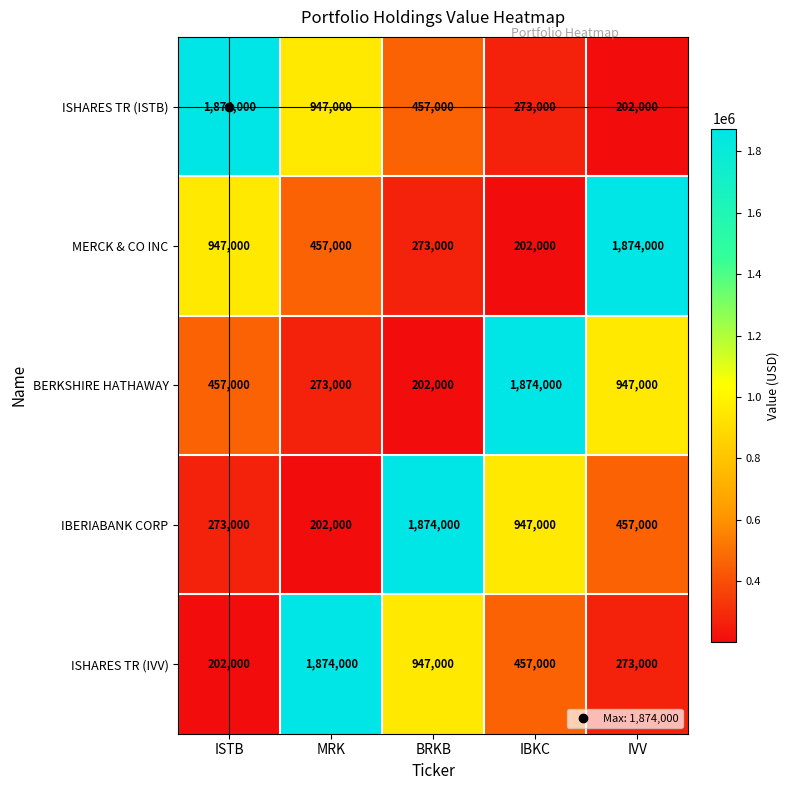

What is the difference between the highest and lowest values at MRK?

1672000